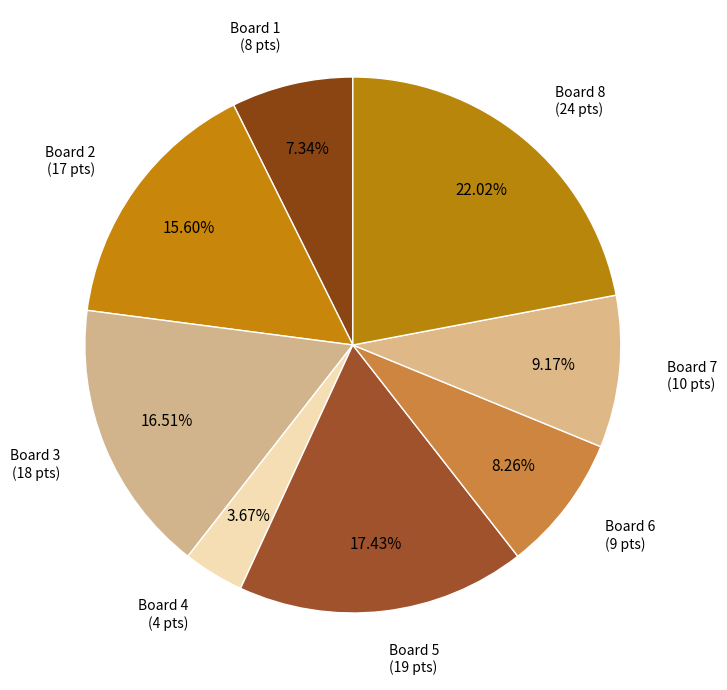

Which has a higher value, Board 2 (17 pts) or Board 4 (4 pts)?

Board 2 (17 pts)